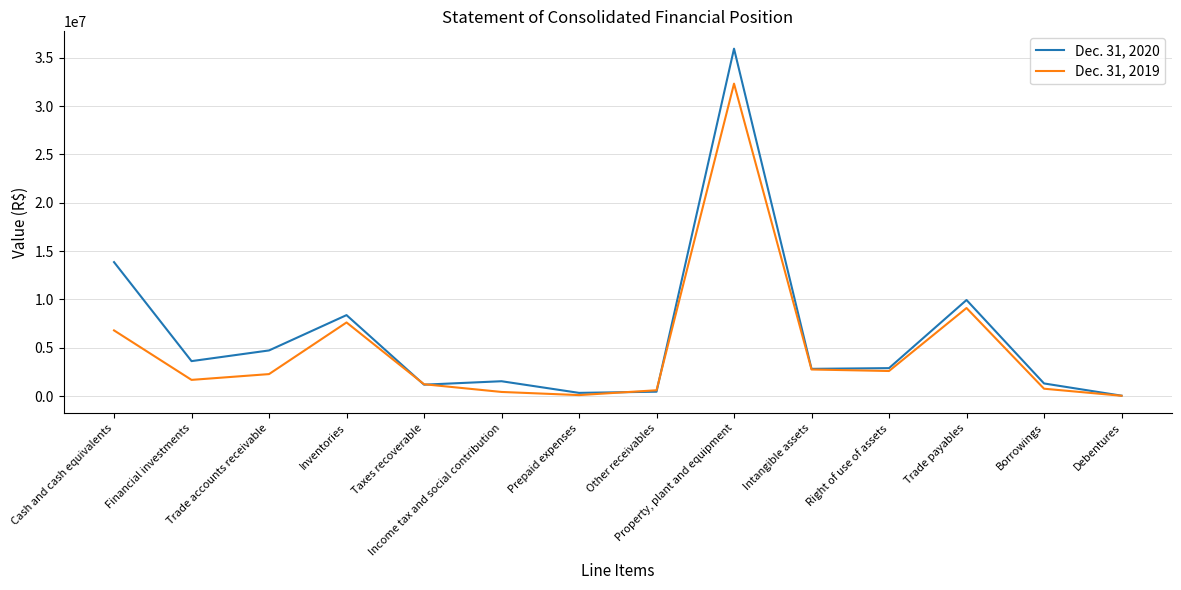

How many interior local valleys does the Dec. 31, 2019 series have?

3